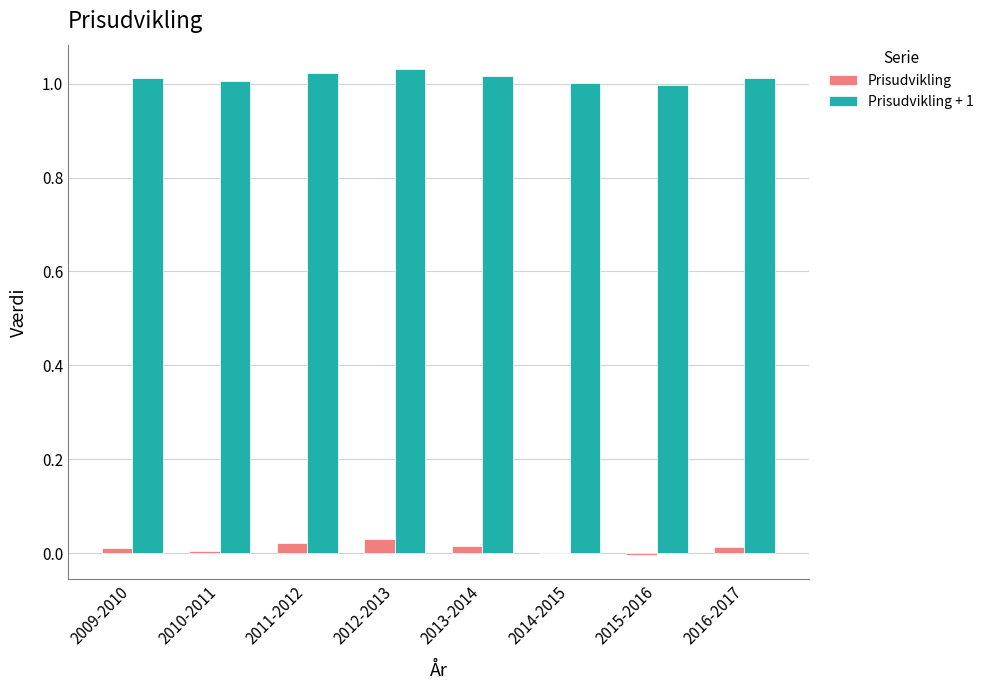

What are all the series names shown in the legend?

Prisudvikling, Prisudvikling + 1